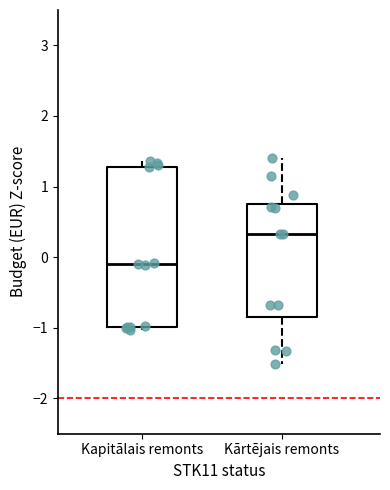

Comparing the boxes themselves (not the whiskers), which one is the tallest?

Kapitālais remonts